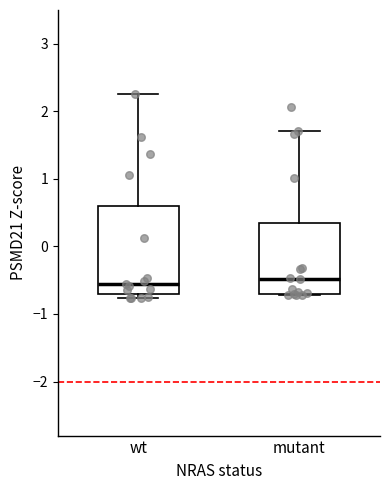

Reading left to right, read every box against the y-axis: the position of its median line, the range the box covers, and the ends of its whiskers. The values are not printed on the chart, so give them approximately, as read against the axis.

wt: median -0.6, box -0.7 to 0.6, whiskers -0.8 to 2.3
mutant: median -0.5, box -0.7 to 0.3, whiskers -0.7 to 1.7